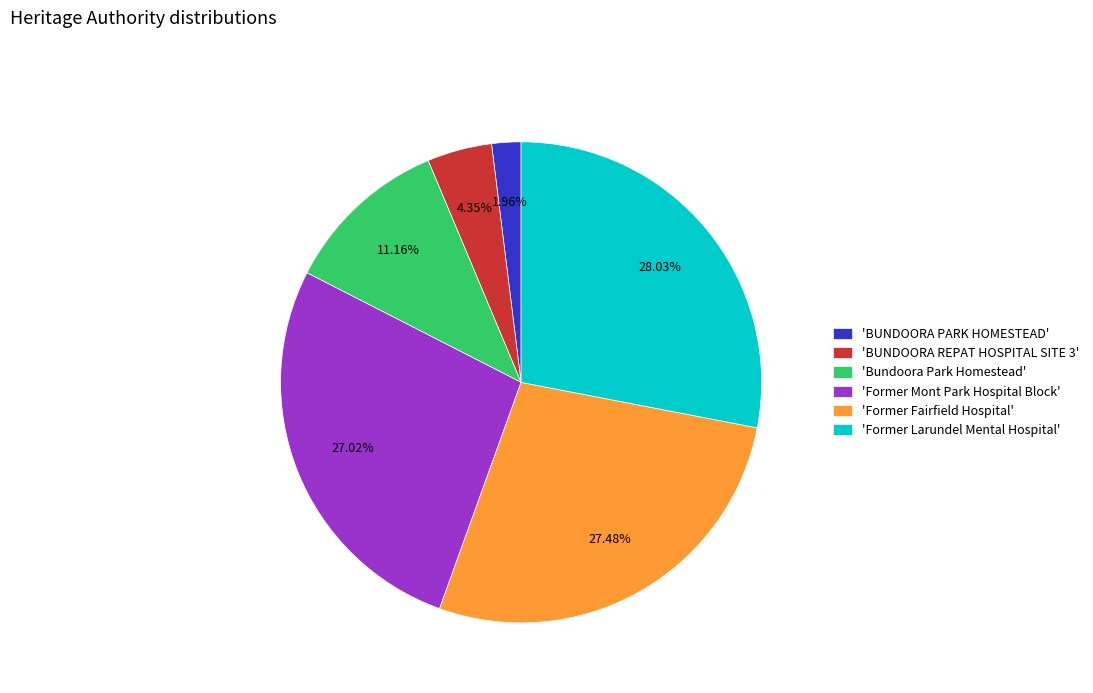

What is the ratio of the value at 'Former Larundel Mental Hospital' to the value at 'Former Mont Park Hospital Block'?

1.0